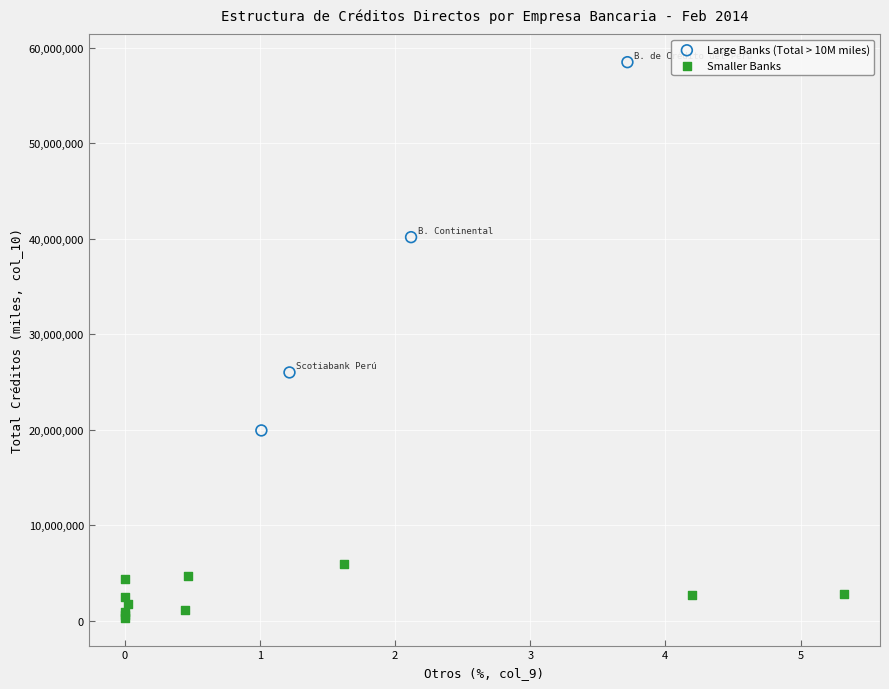

Which series has the largest Y range (max minus min)?

Large Banks (Total > 10M miles)